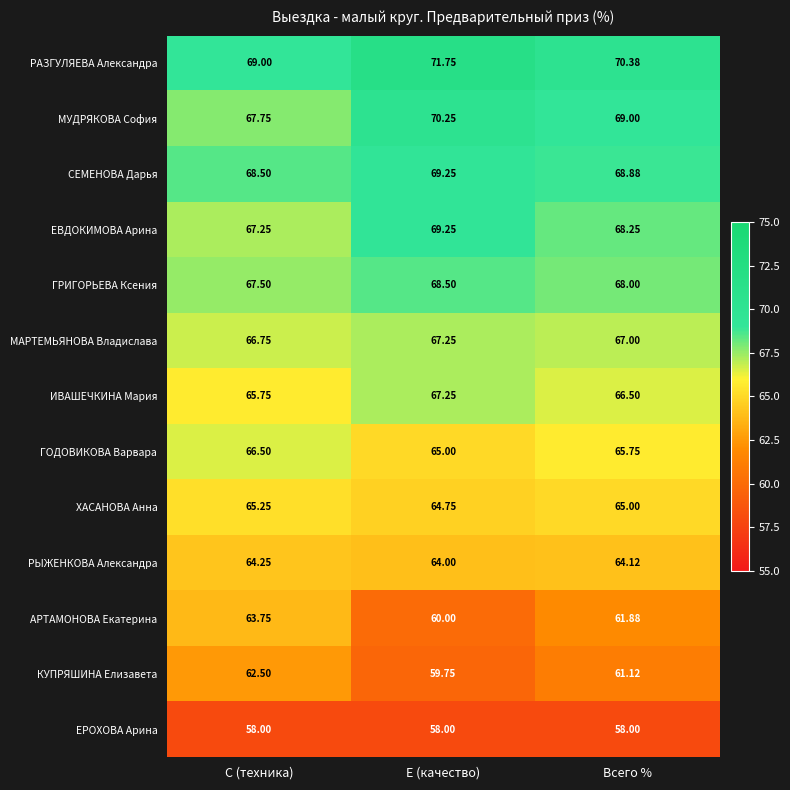

At С (техника), list the series in order from smallest to largest.

ЕРОХОВА Арина, КУПРЯШИНА Елизавета, АРТАМОНОВА Екатерина, РЫЖЕНКОВА Александра, ХАСАНОВА Анна, ИВАШЕЧКИНА Мария, ГОДОВИКОВА Варвара, МАРТЕМЬЯНОВА Владислава, ЕВДОКИМОВА Арина, ГРИГОРЬЕВА Ксения, МУДРЯКОВА София, СЕМЕНОВА Дарья, РАЗГУЛЯЕВА Александра